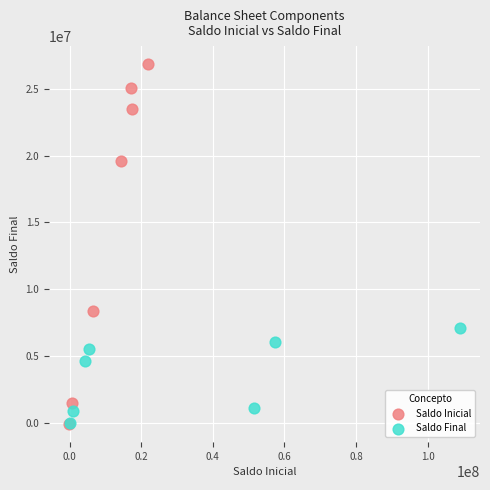

Which series reaches the maximum Y coordinate?

Saldo Inicial